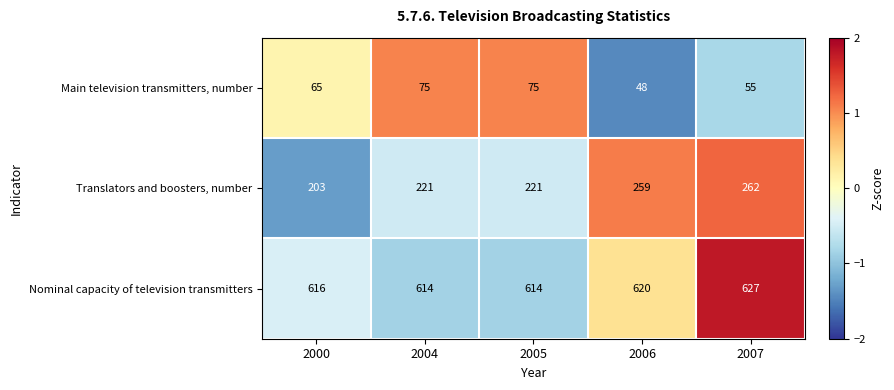

Which label corresponds to the smallest value in the chart?

2006